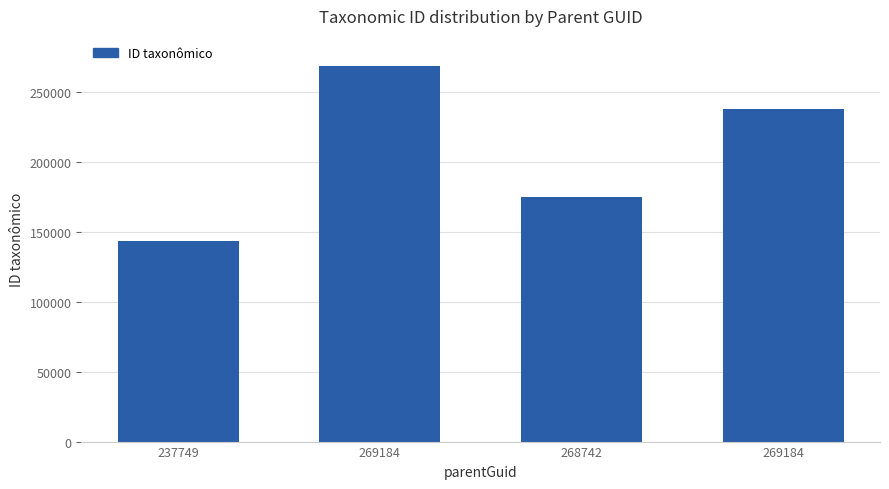

Is it true that the value at 269184 is 268742?

True